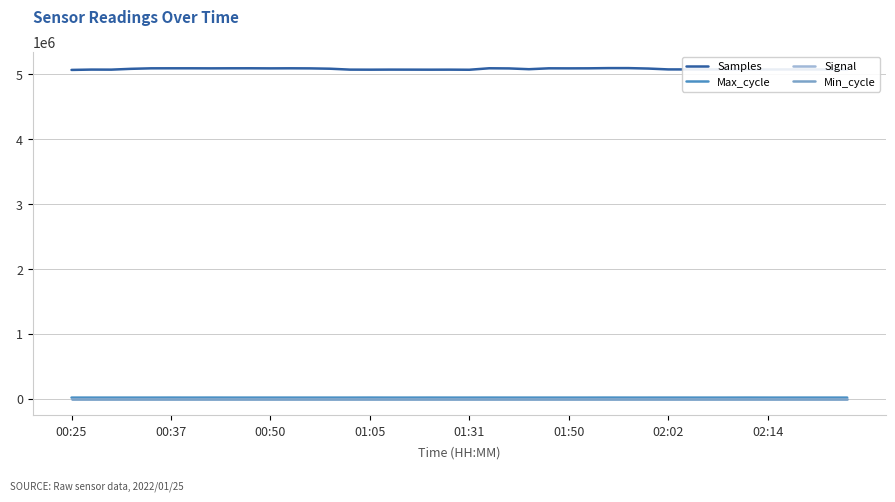

How many lines are shown in the chart?

4